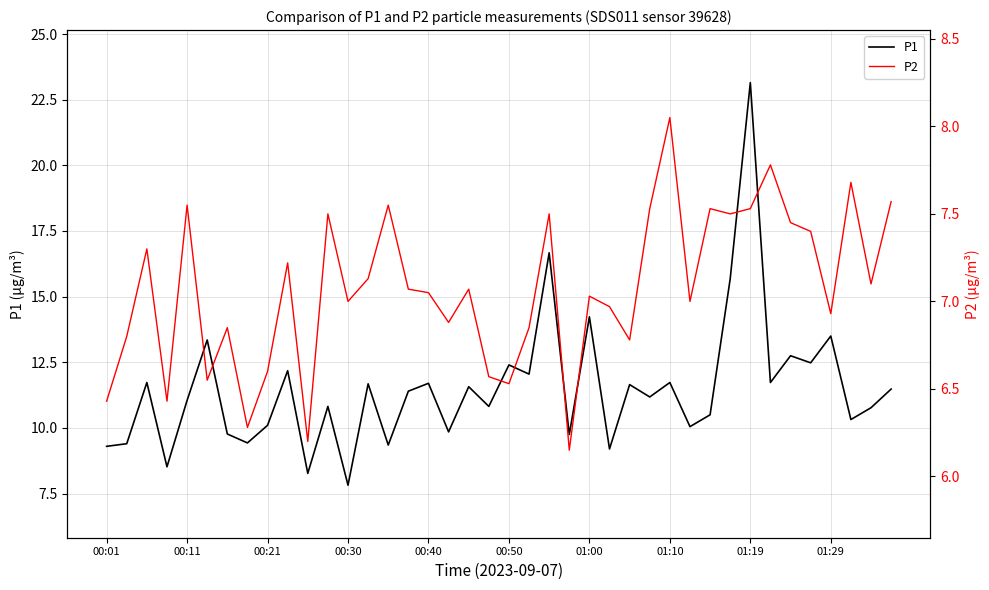

How many lines are shown in the chart?

2